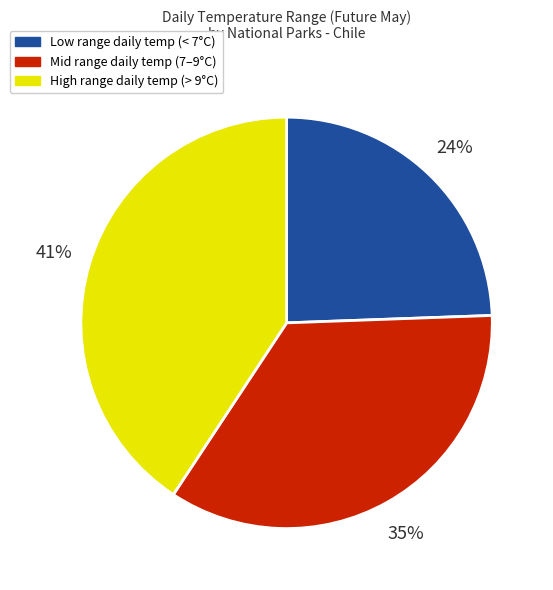

To the nearest percent, what is the average slice percentage?

33%